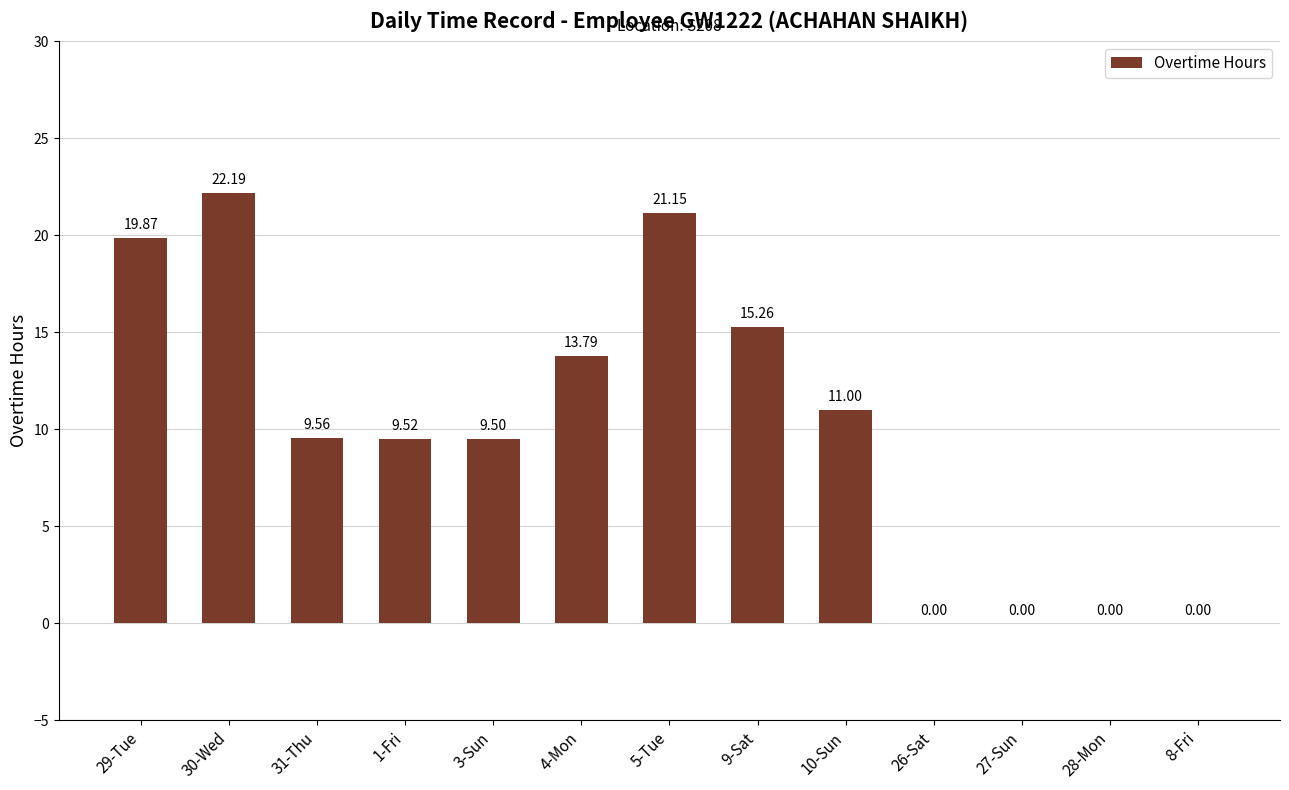

What is the sum of the values at 28-Mon and 9-Sat?

15.3